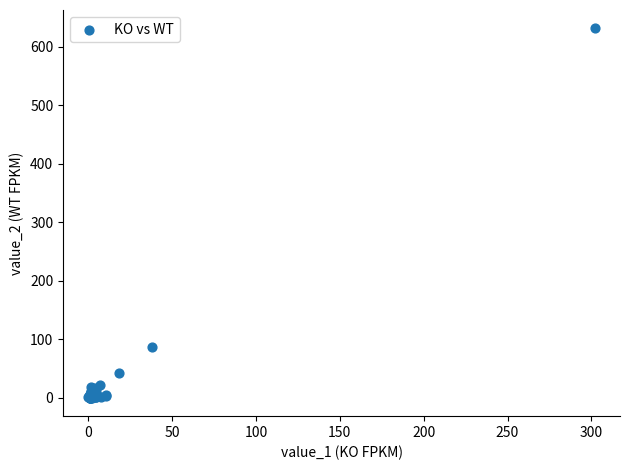

What Y value in the scatter plot is closest to 315?

86.7